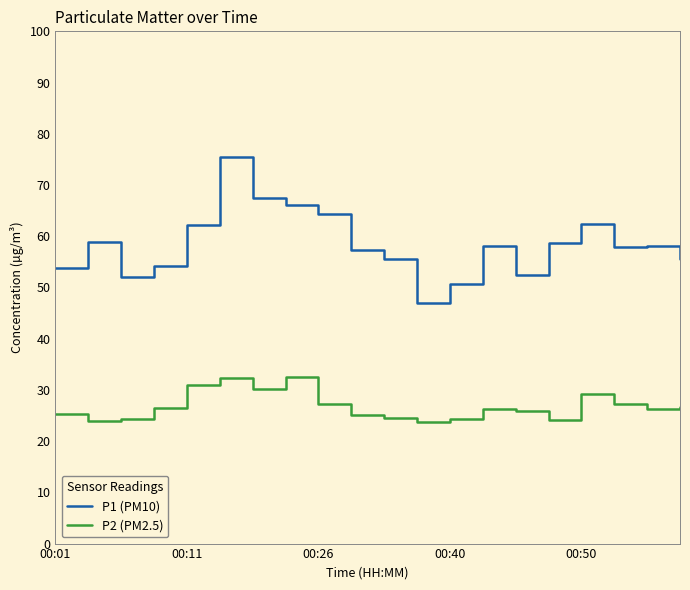

In P1 (PM10), how many points are higher than both neighbors (excluding endpoints)?

5